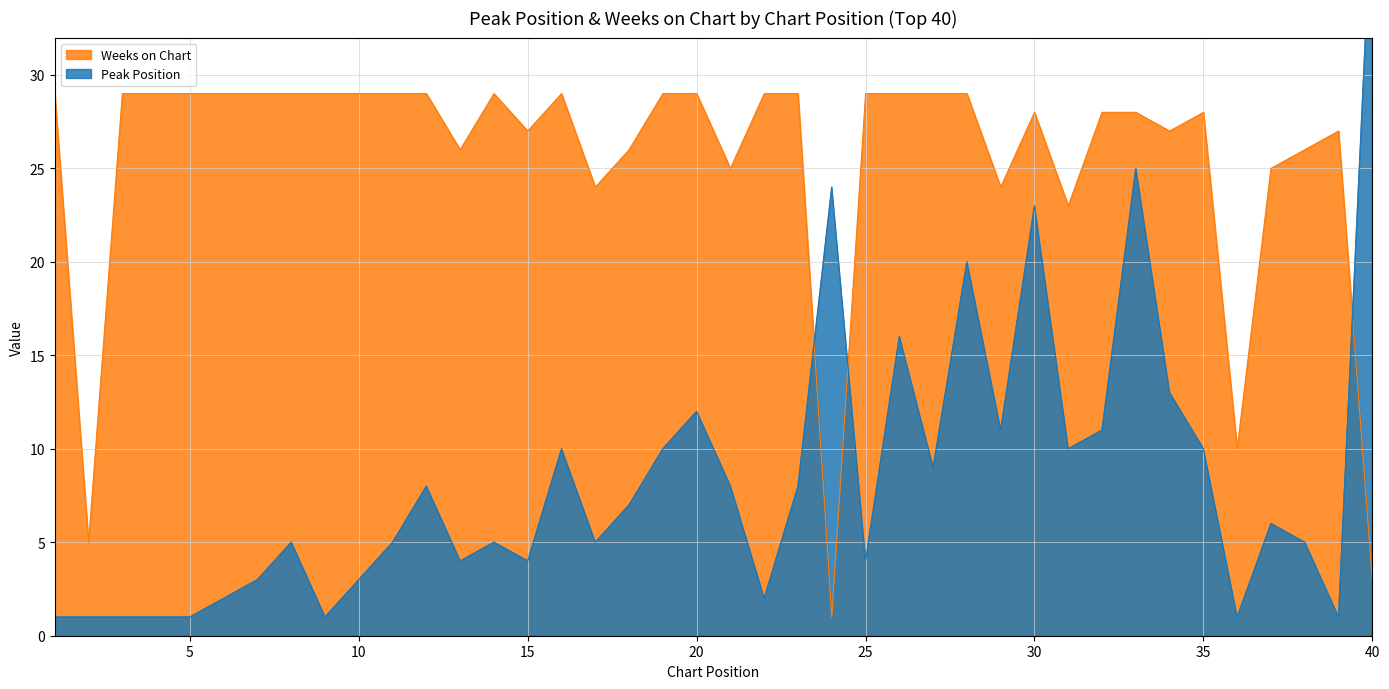

The Weeks on Chart series shows 16 at 8. True or false?

False